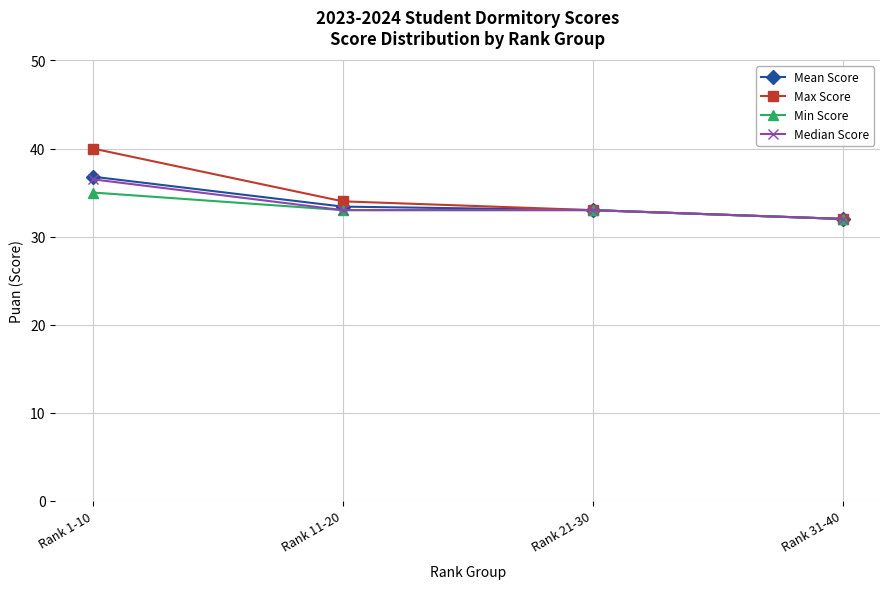

Which series changed the most between Rank 11-20 and Rank 21-30?

Max Score